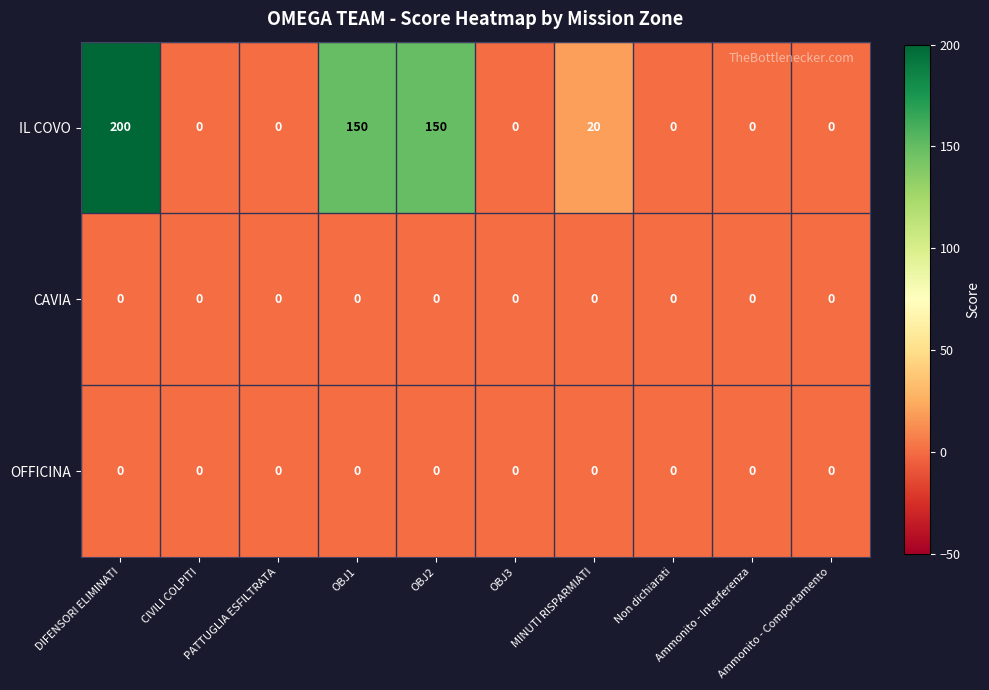

Count the IL COVO values in the range 0 to 150.

9